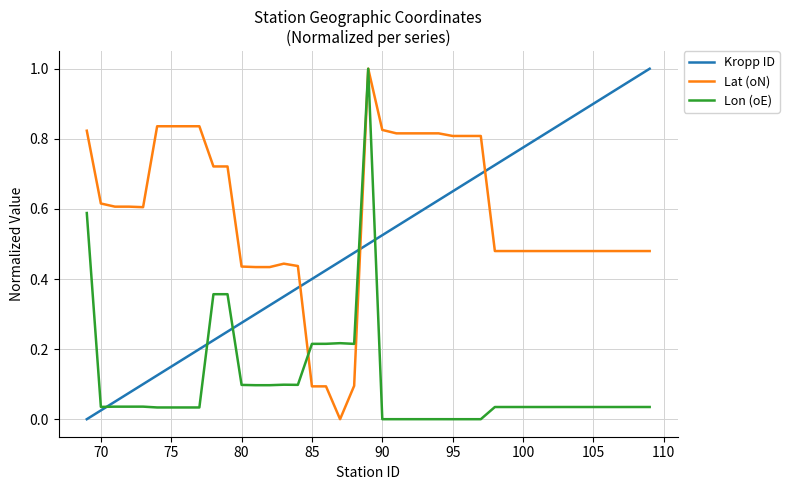

List the series in order of their overall mean, highest first.

Lat (oN), Kropp ID, Lon (oE)